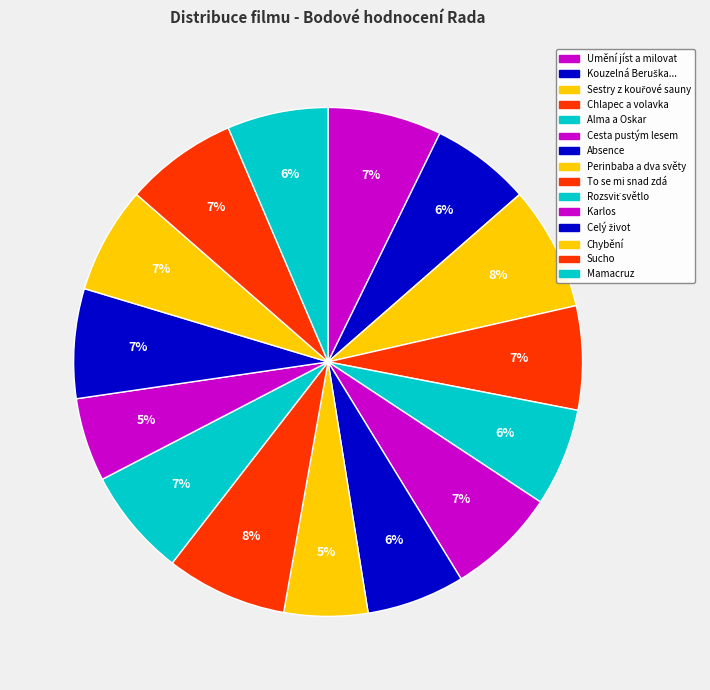

How many segments does this pie chart have?

15